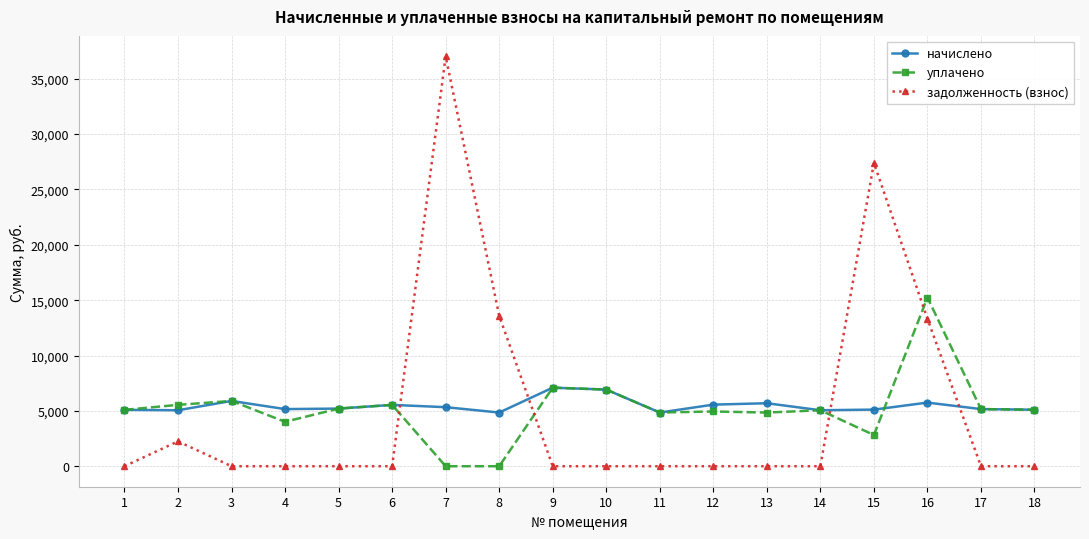

List the series in order of their peak value, lowest first.

начислено, уплачено, задолженность (взнос)